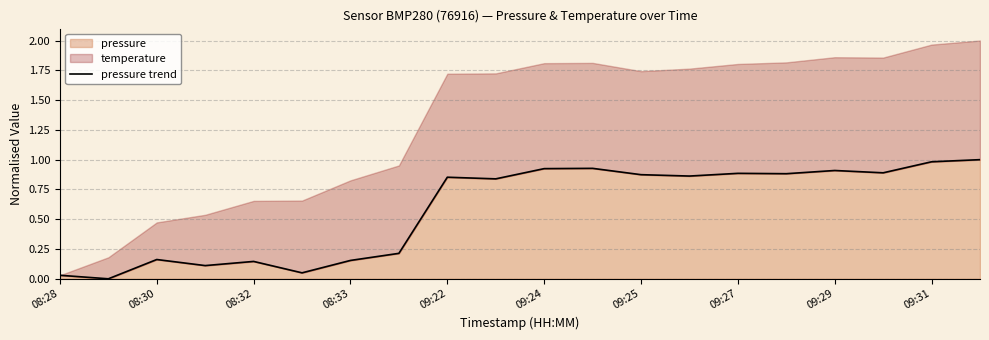

Reading left to right, list all the values displayed in this chart.

0.0	0.0	0.2	0.1	0.1	0.1	0.2	0.2	0.9	0.8	0.9	0.9	0.9	0.9	0.9	0.9	0.9	0.9	1.0	1.0